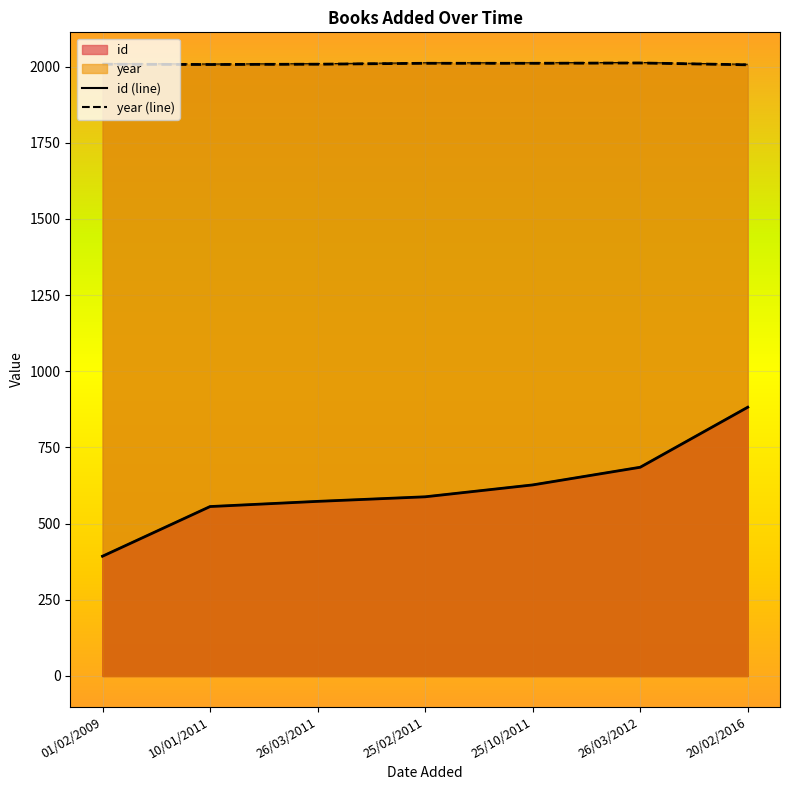

Rank the series by their average value, from lowest to highest.

id, year